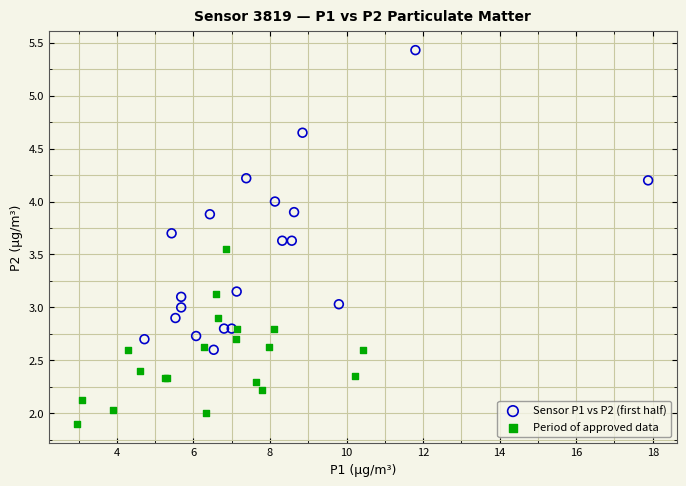

Which series reaches the minimum Y coordinate?

Period of approved data